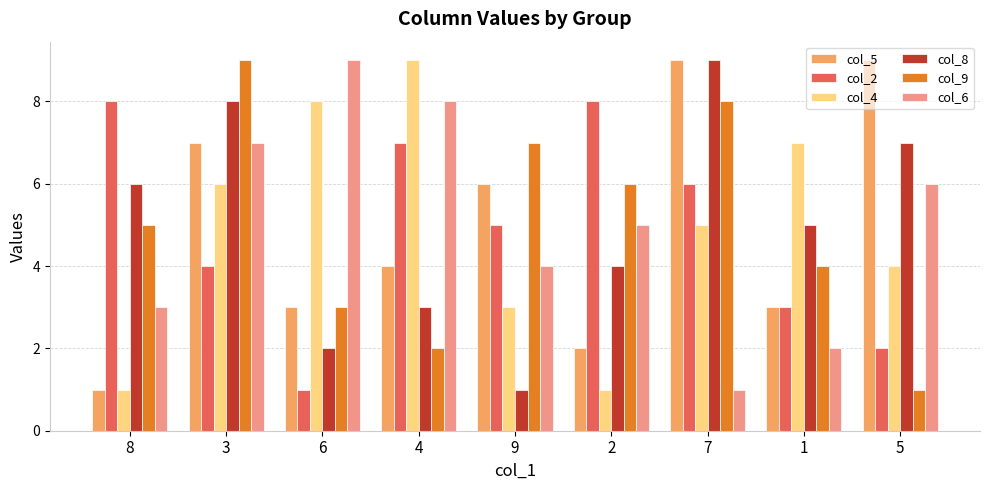

What value does the col_6 series have at 1?

2